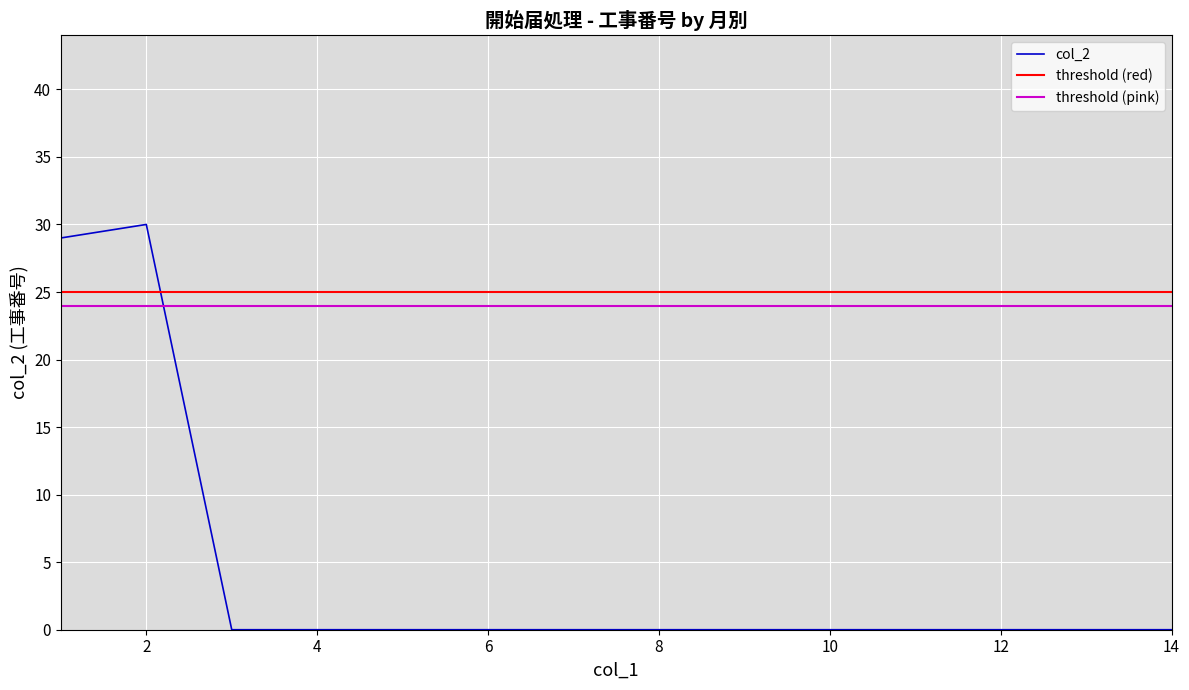

Reading left to right, transcribe all the data shown in this chart.

29	30	0	0	0	0	0	0	0	0	0	0	0	0